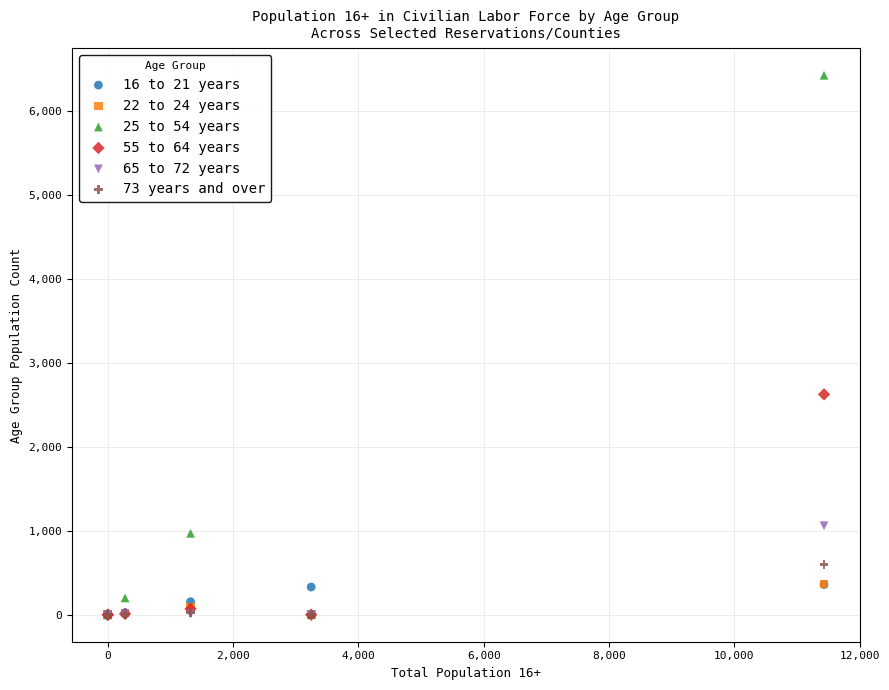

Which series has the widest spread of Y values?

25 to 54 years